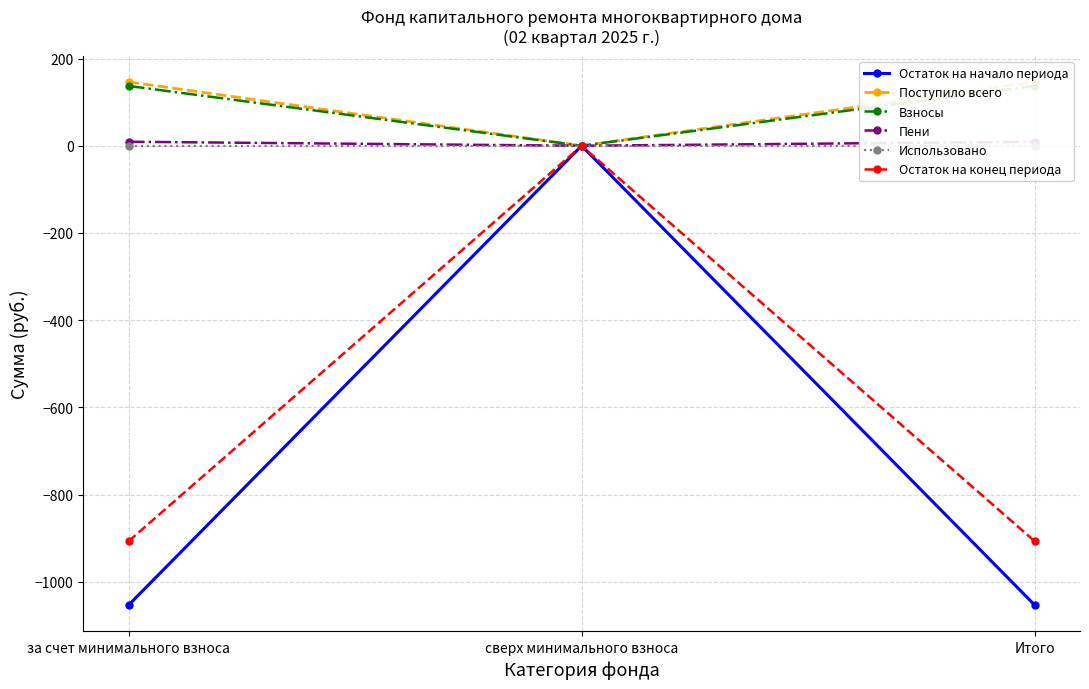

Which series has the largest total across all categories?

Поступило всего